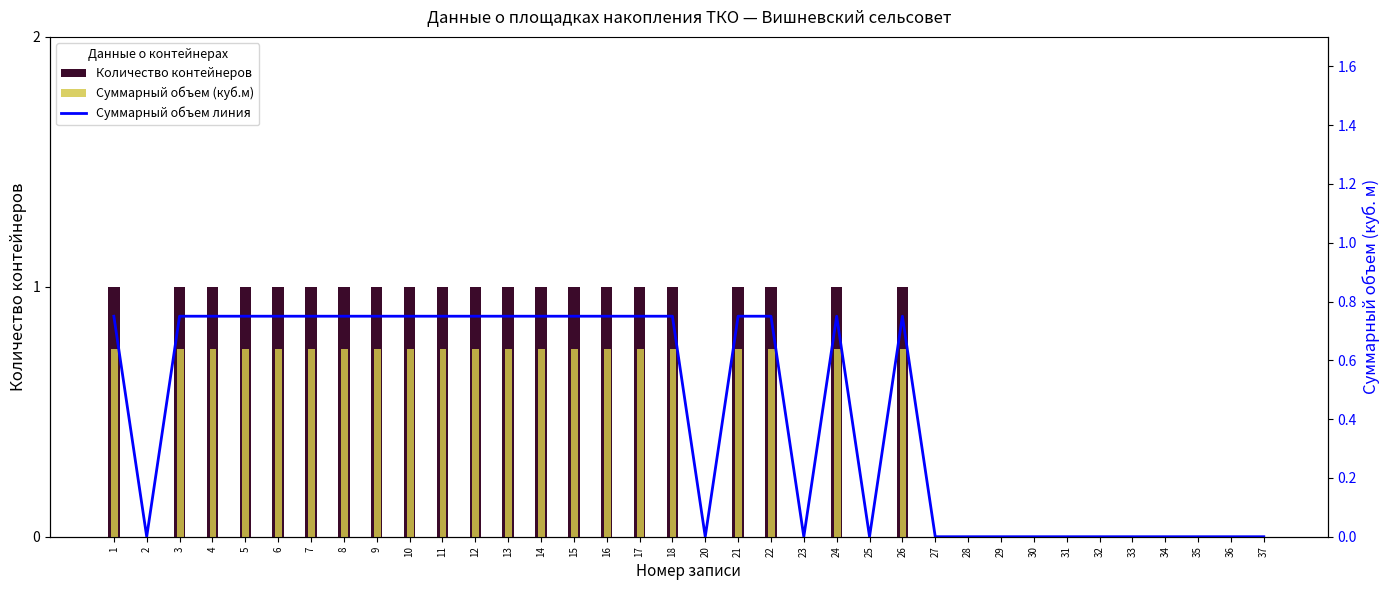

At which label is Количество контейнеров closest to 0?

2